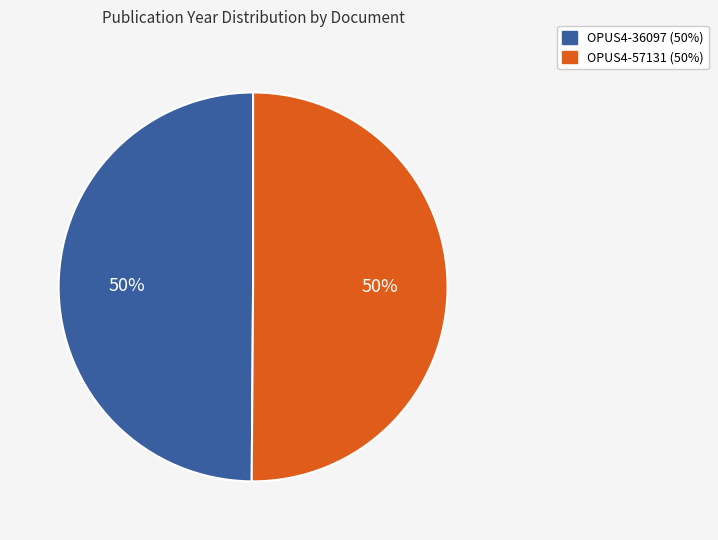

Is the sum of OPUS4-57131 and OPUS4-36097 greater than half?

Yes